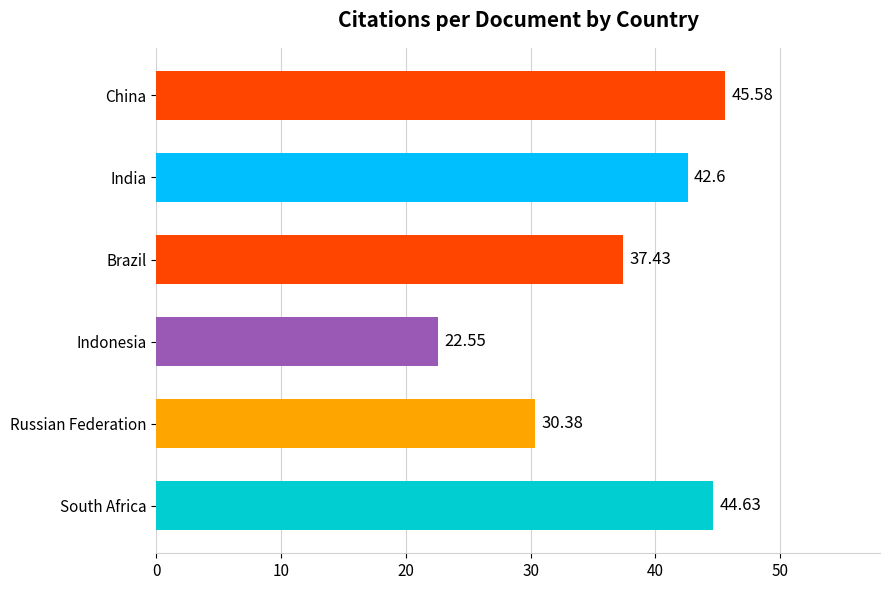

Which has a higher value, Brazil or South Africa?

South Africa